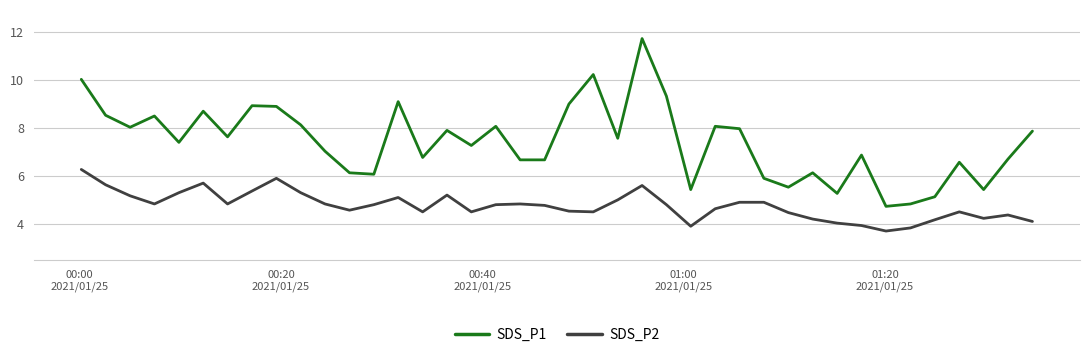

List the series in order of their overall mean, lowest first.

SDS_P2, SDS_P1